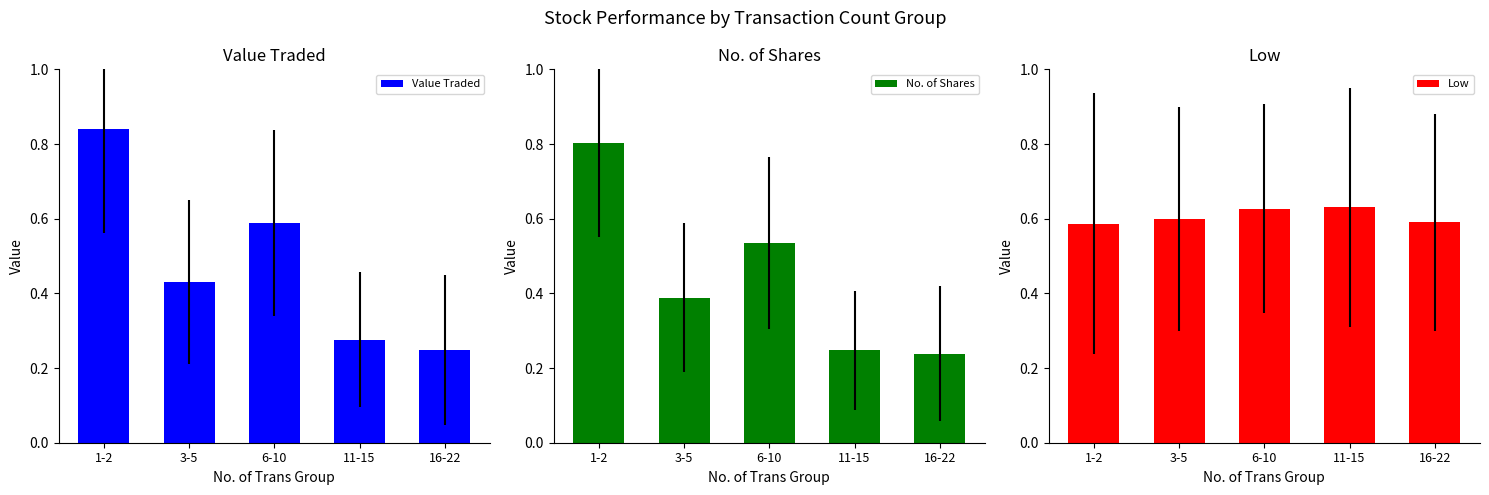

What is the difference between the highest and lowest values at 3-5?

0.2